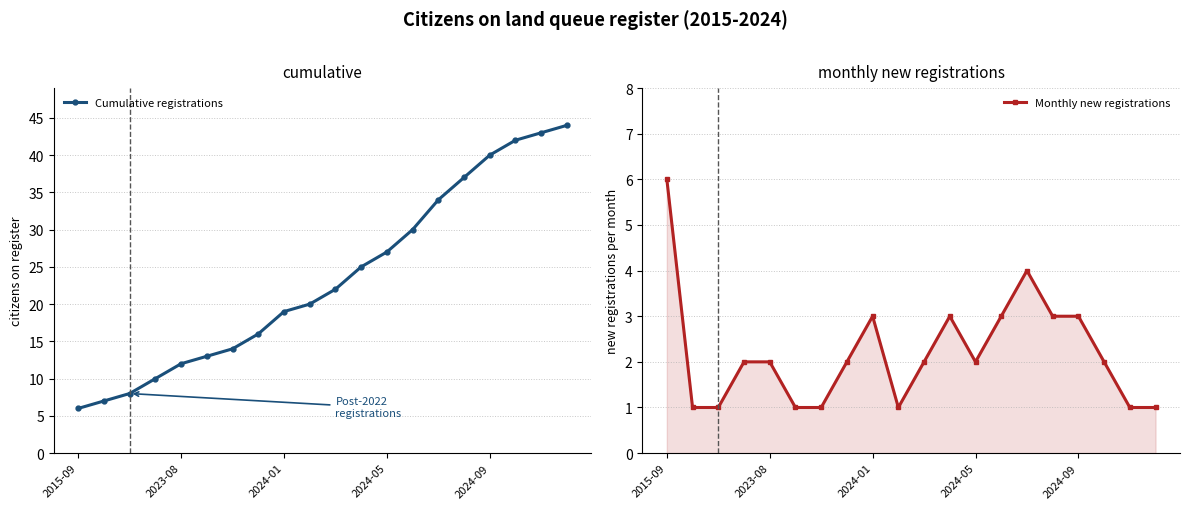

What is the difference between the second highest and minimum values in the Cumulative registrations series?

37